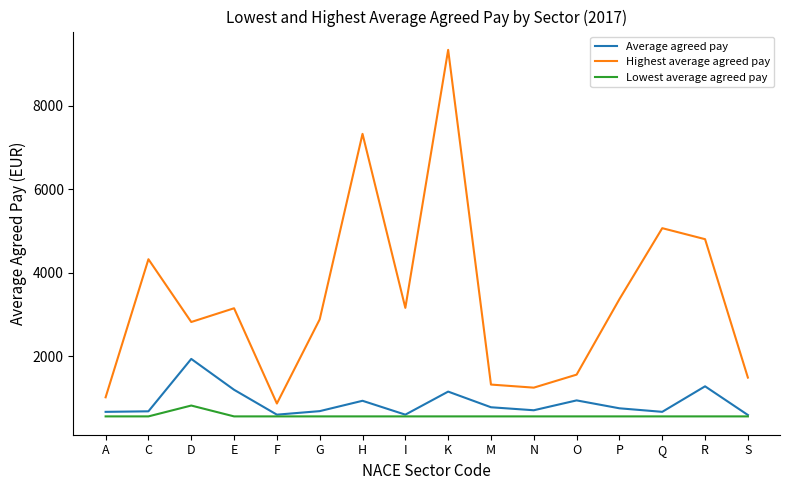

What is the difference between the highest and lowest values at G?

2323.0